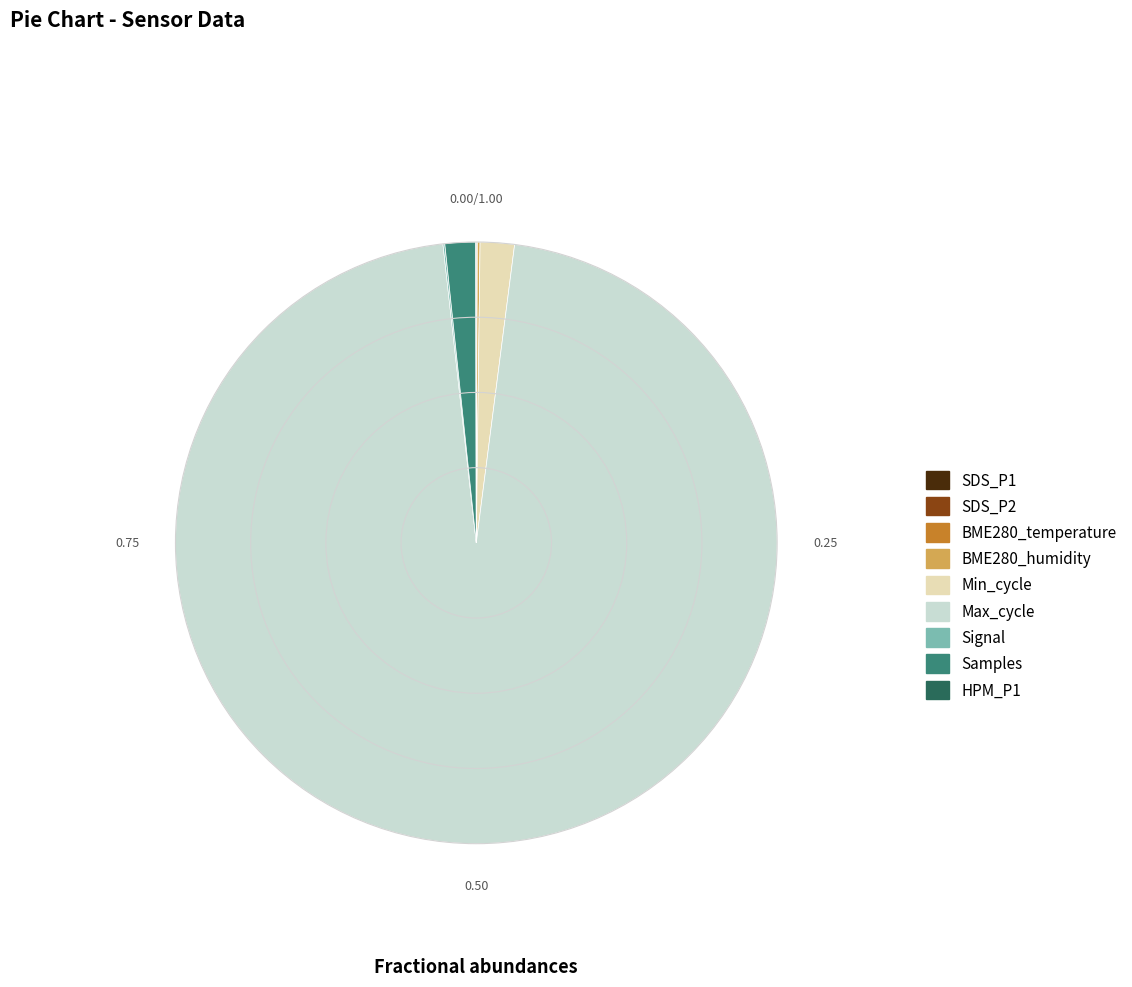

Is there a majority slice in this chart?

Yes